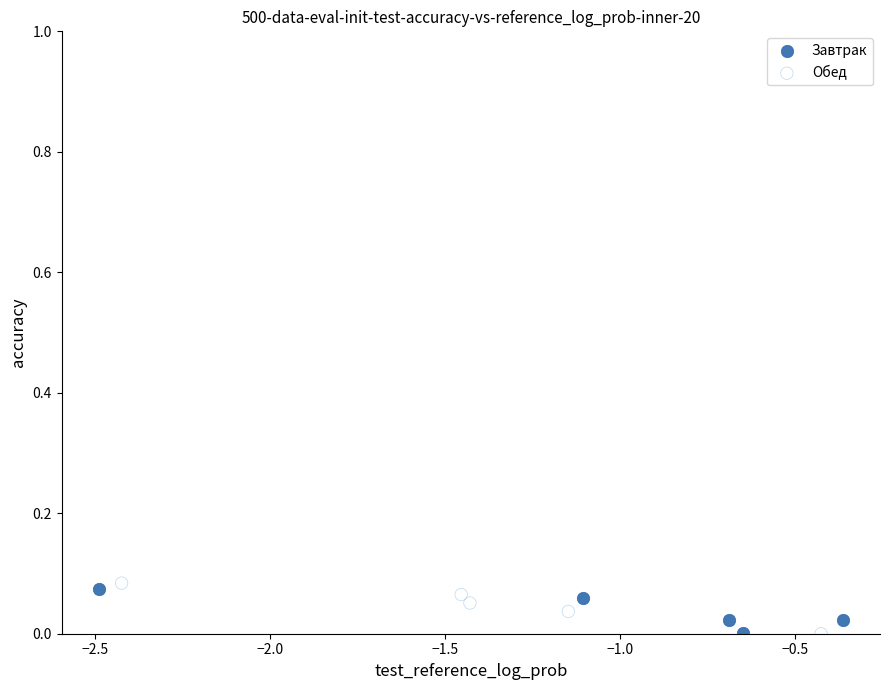

Which series reaches the maximum Y coordinate?

Обед